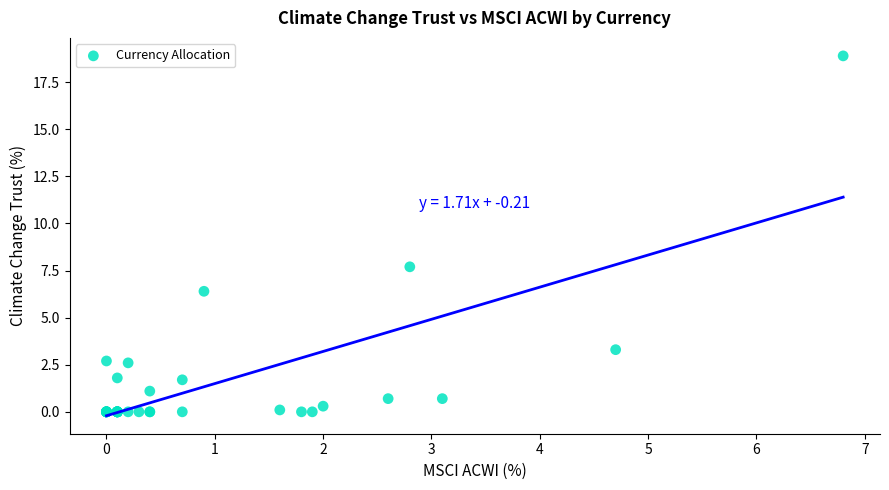

What Y value in the scatter plot is closest to 9?

7.7